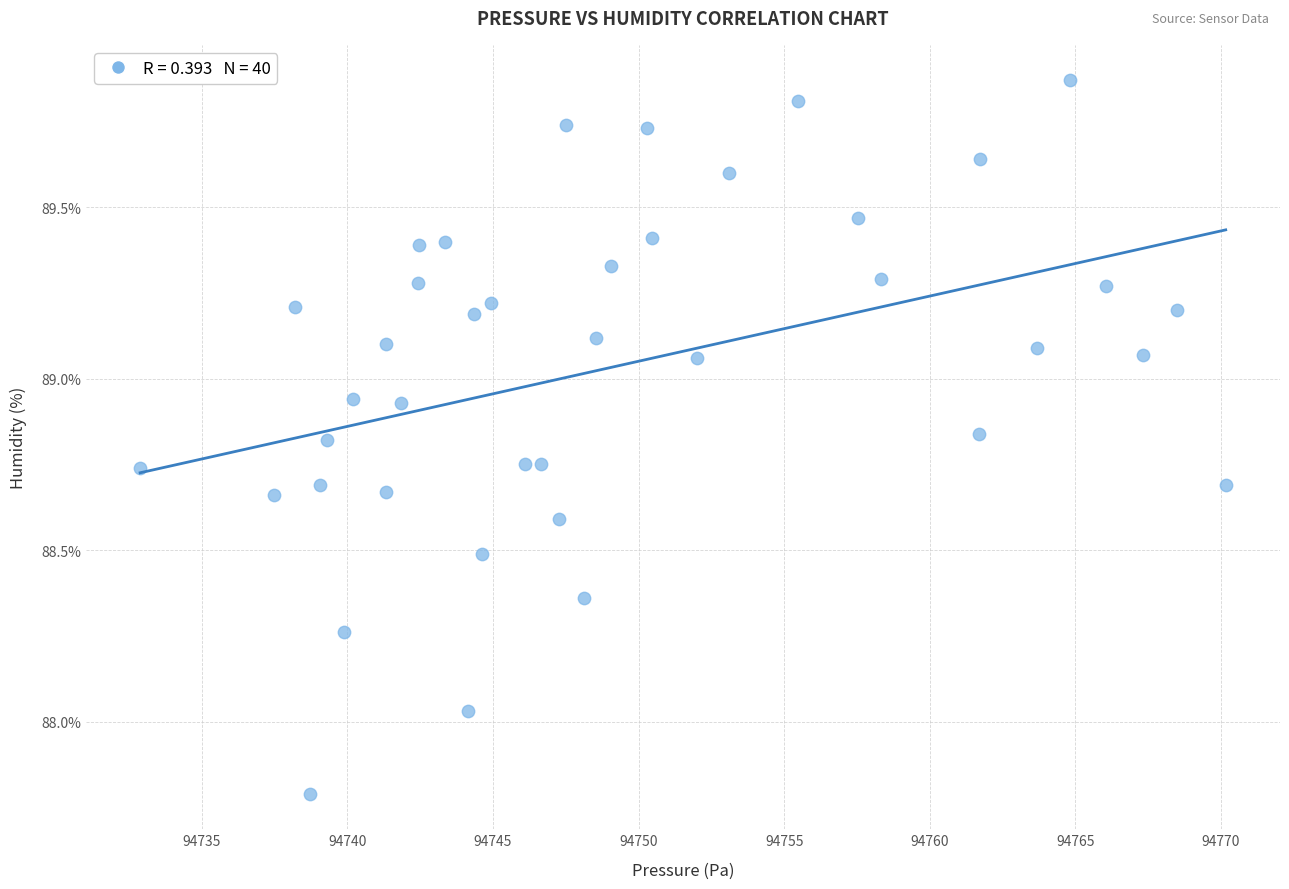

What is the range of X values (max minus min)?

37.3